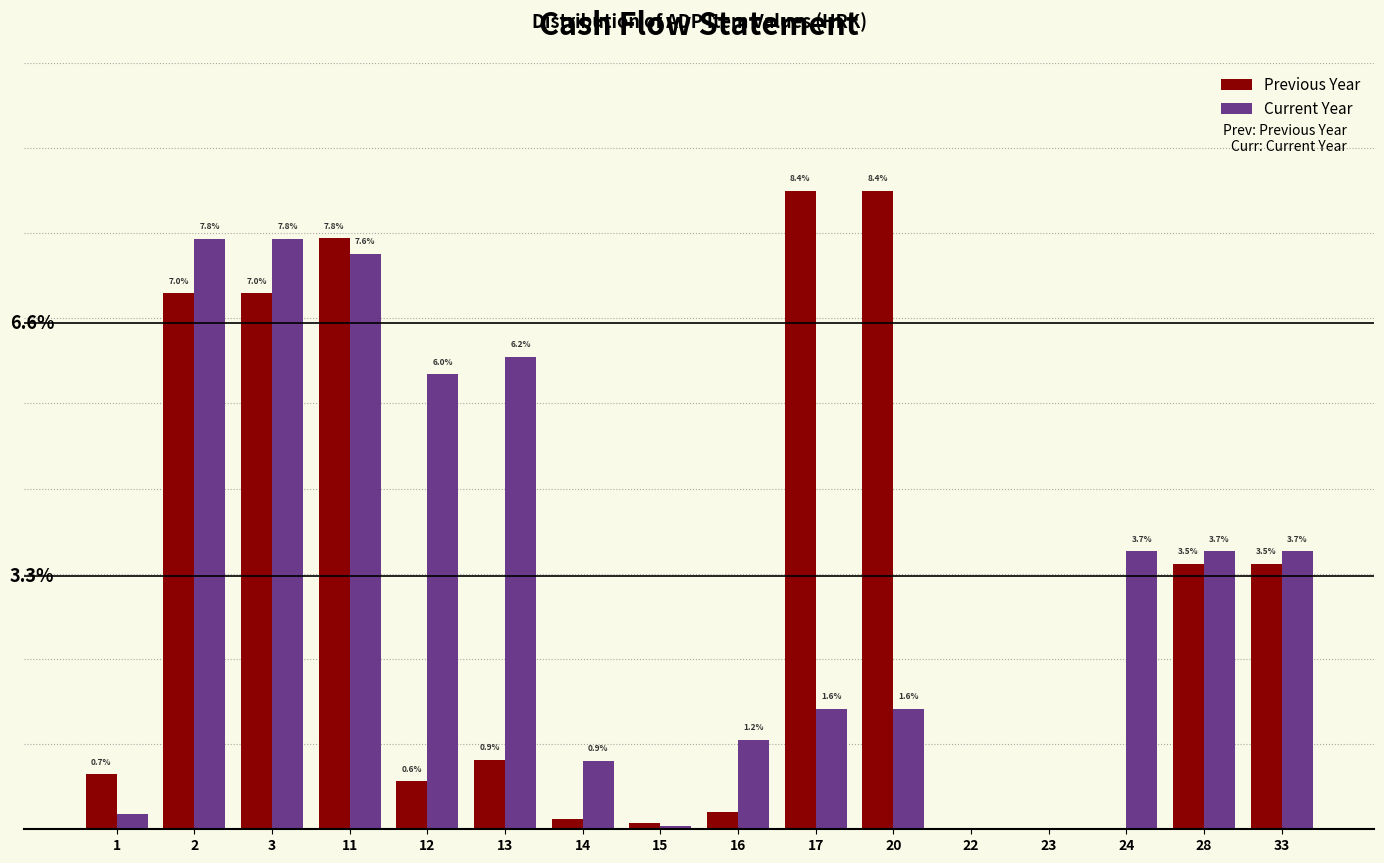

Which series has the largest total across all categories?

Current Year